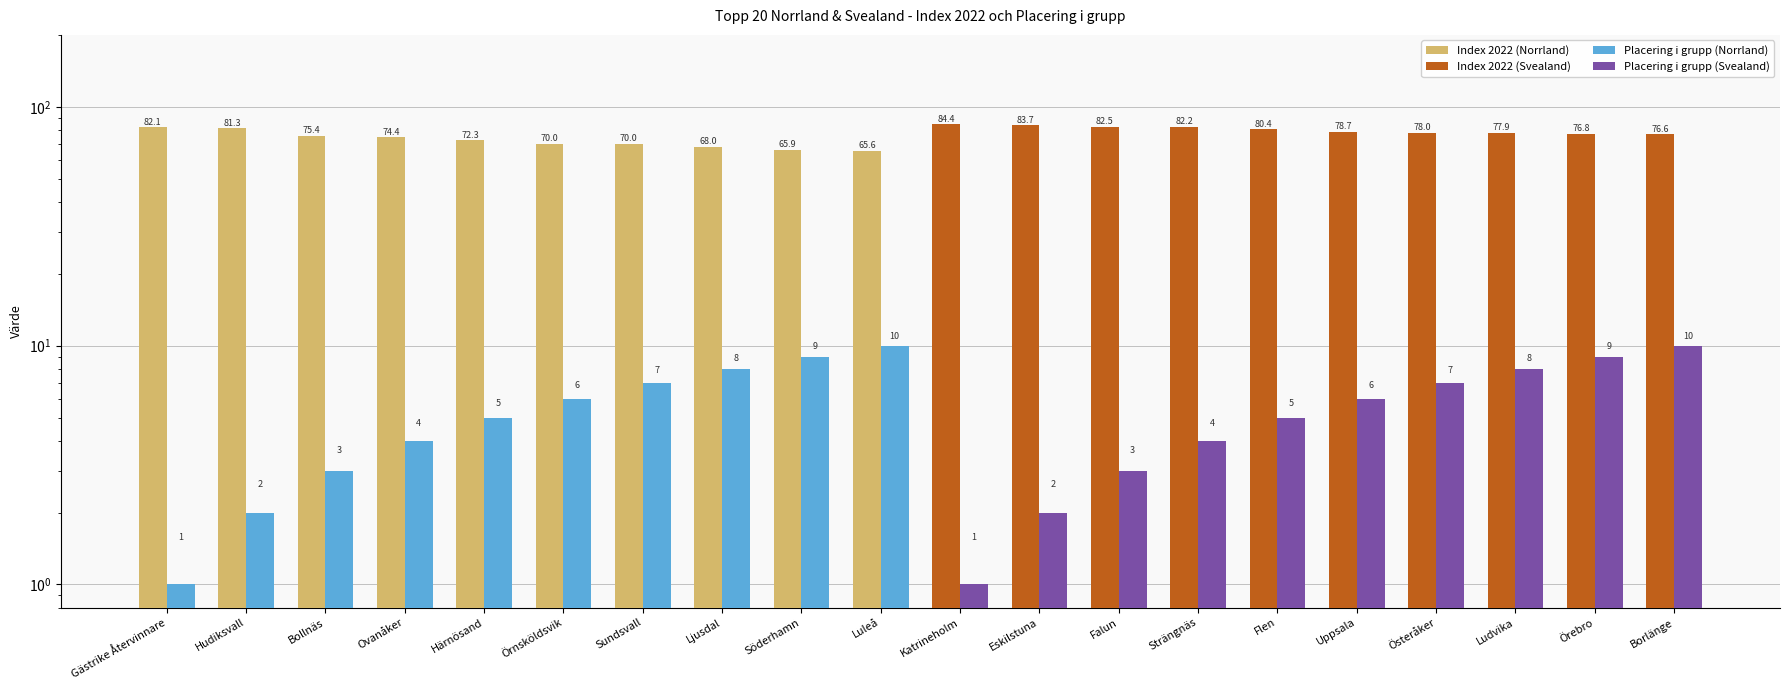

How many values in the Placering i grupp (Norrland) series are below 6?

10